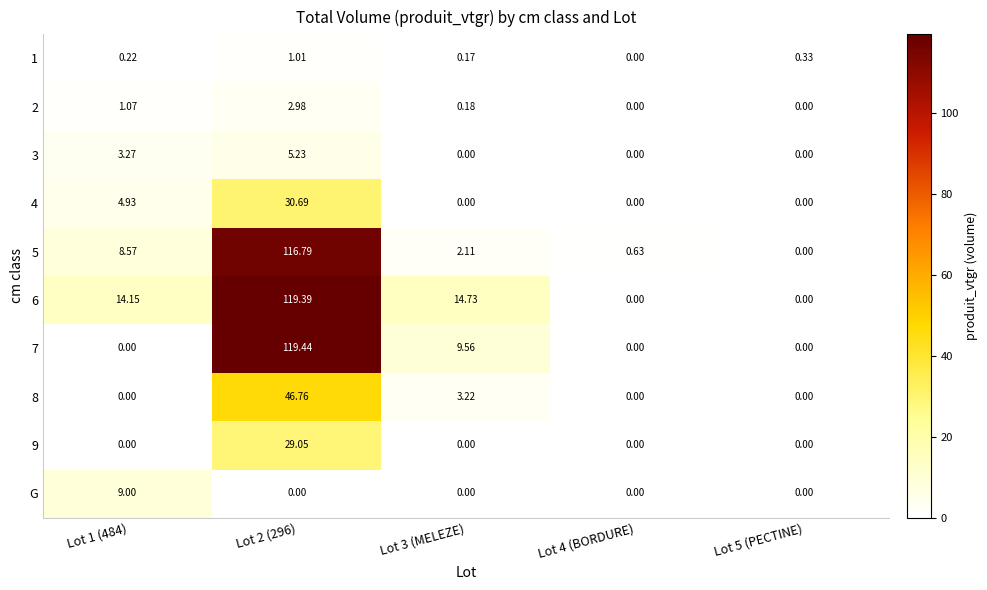

Is the value of 6 at Lot 1 (484) greater than the value of 1 at Lot 2 (296)?

Yes